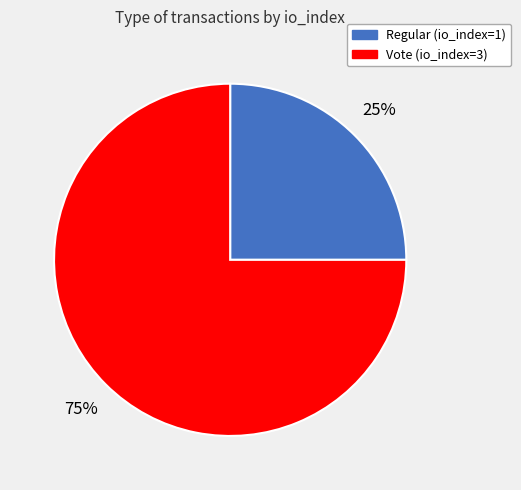

Between Regular (io_index=1) and Vote (io_index=3), which is larger?

Vote (io_index=3)